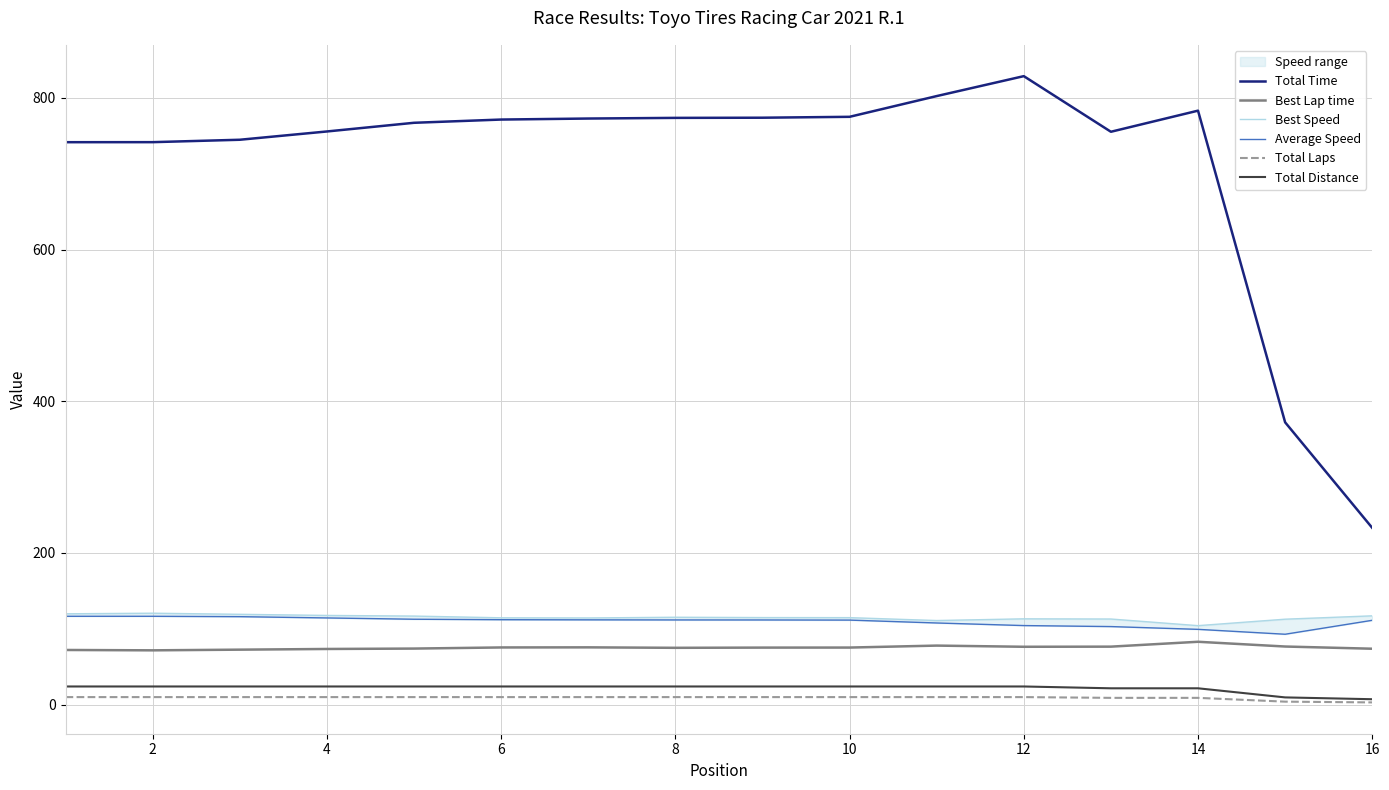

True or false: Total Time and Best Lap time cross at least once.

False